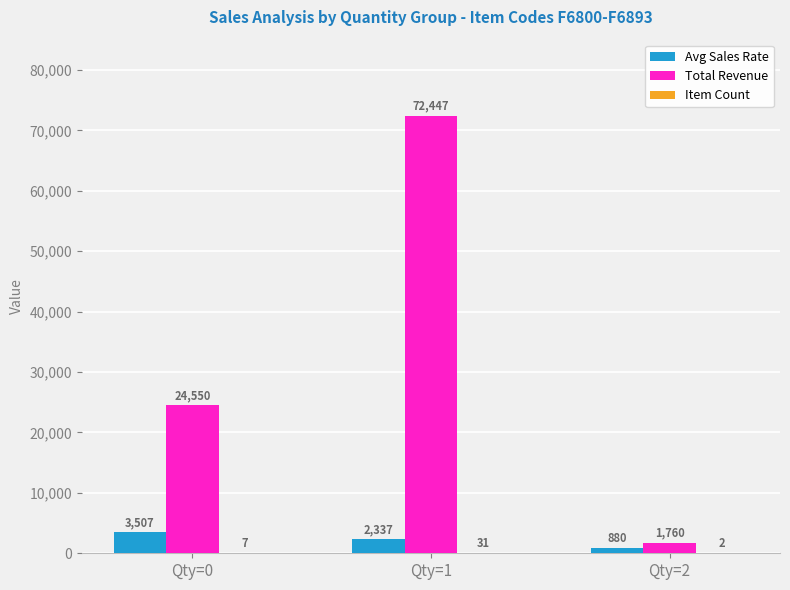

What is the sum of the Avg Sales Rate values at Qty=1 and Qty=2?

3217